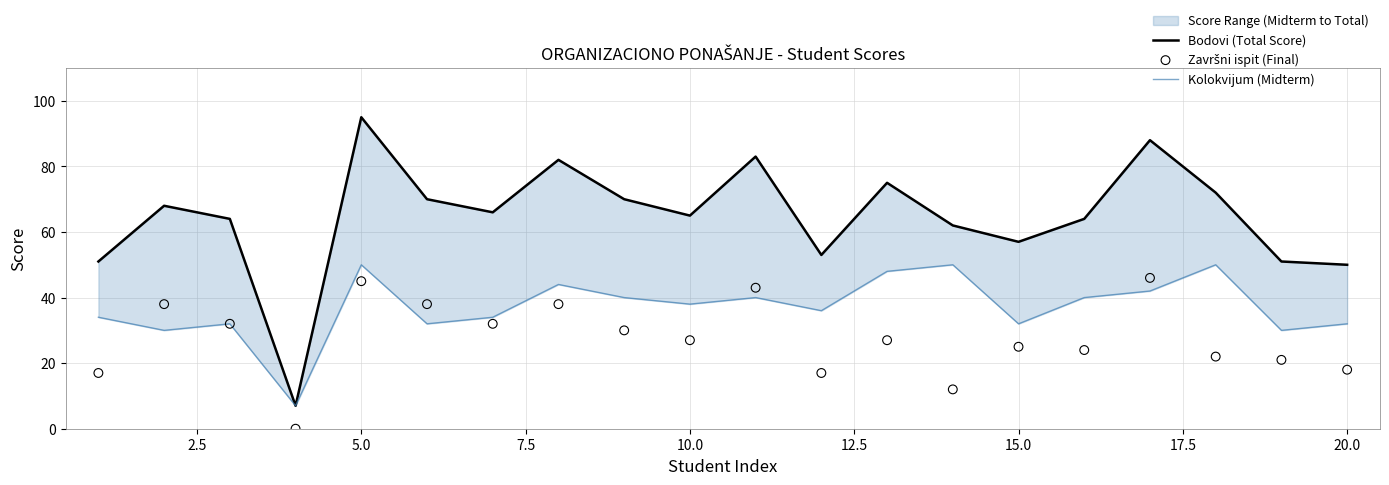

Which series has the largest Y range (max minus min)?

Bodovi (Total Score)